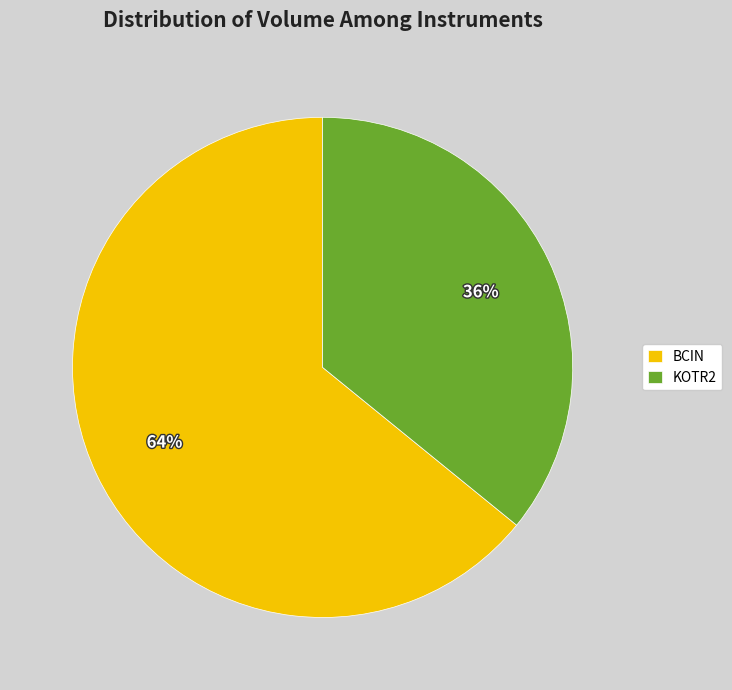

To the nearest percent, what portion does KOTR2 represent?

36%